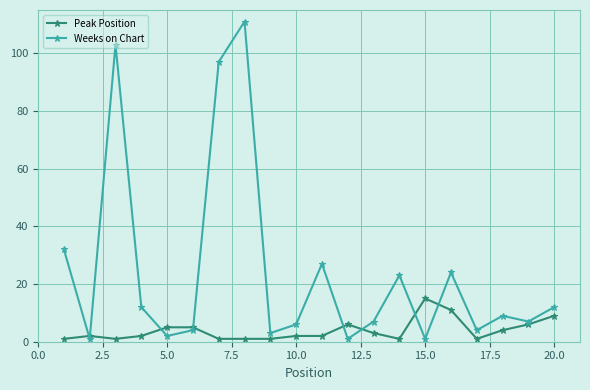

What is the minimum value shown in the chart?

1